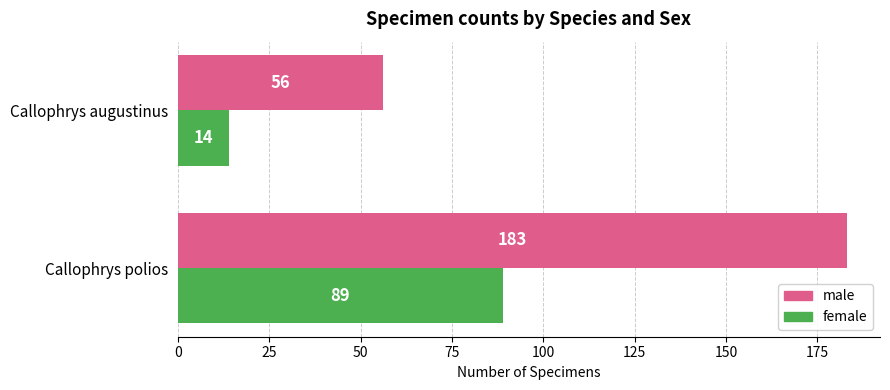

List the series in order of their overall mean, highest first.

male, female